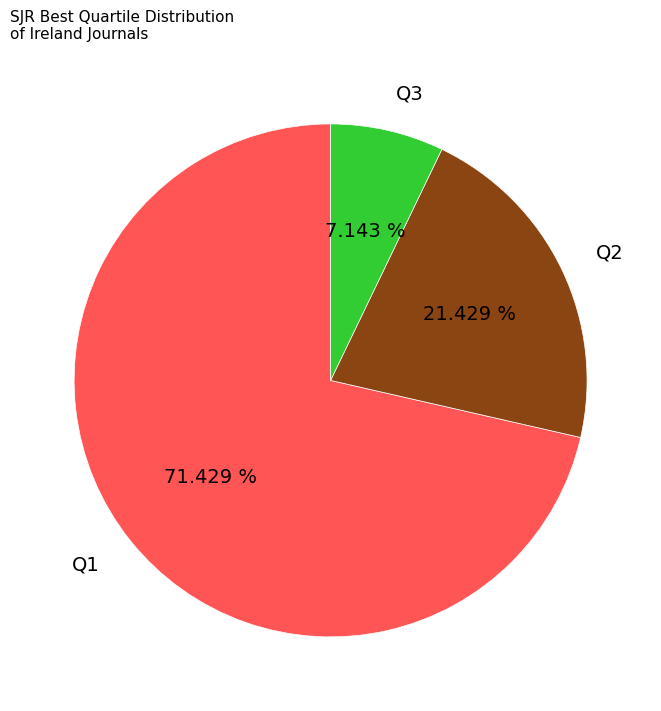

Rank the categories by value from highest to lowest.

Q1, Q2, Q3